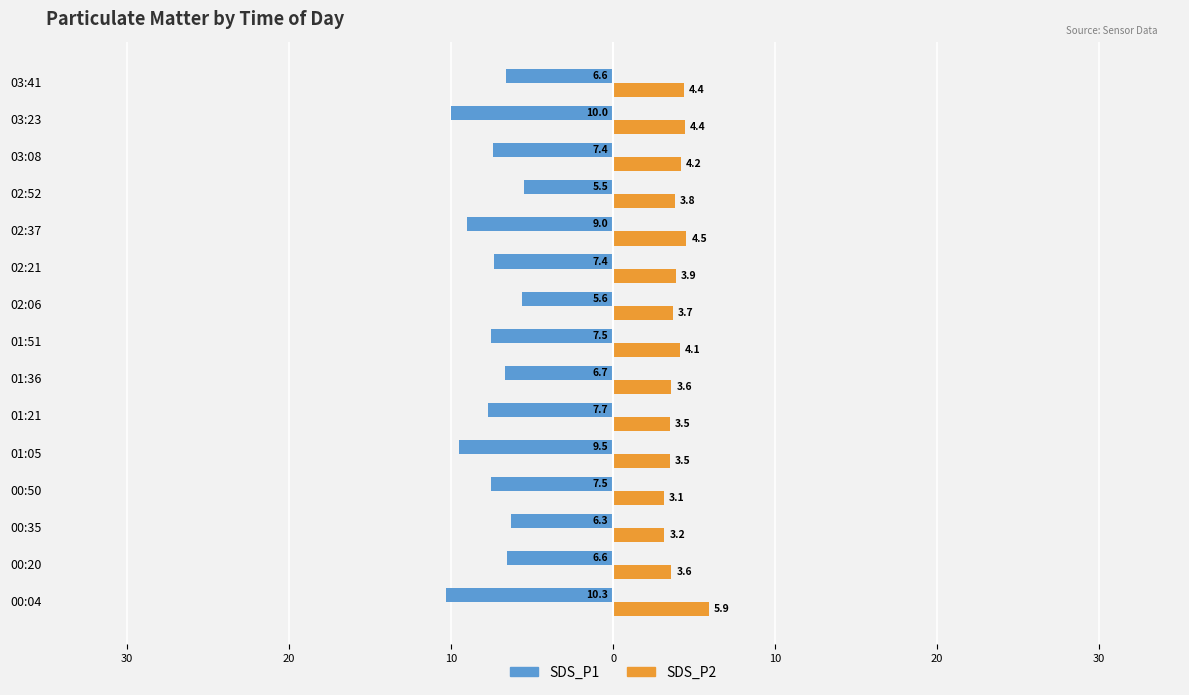

Reading left to right, extract all data points from this chart.

SDS_P1: -10.3	-6.6	-6.3	-7.5	-9.5	-7.7	-6.7	-7.5	-5.6	-7.4	-9.0	-5.5	-7.4	-10.0	-6.6
SDS_P2: 5.9	3.6	3.2	3.1	3.5	3.5	3.6	4.1	3.7	3.9	4.5	3.8	4.2	4.4	4.4